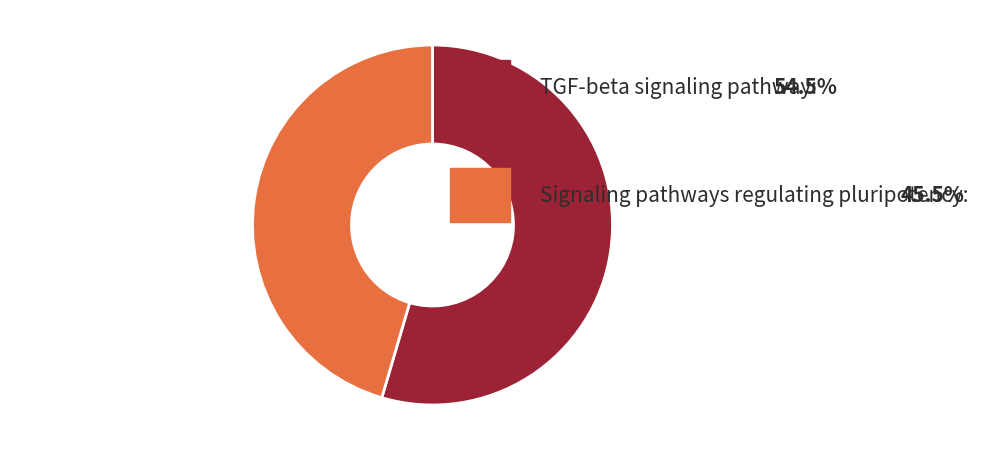

Is there any slice that represents more than half of the pie?

Yes